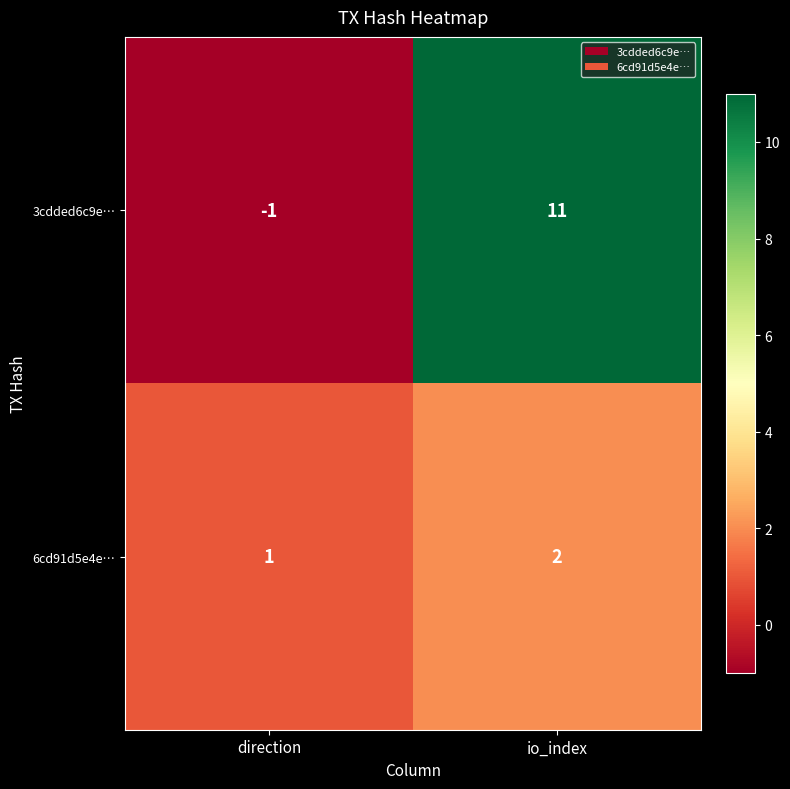

List the series in order of their overall mean, lowest first.

6cd91d5e4e…, 3cdded6c9e…